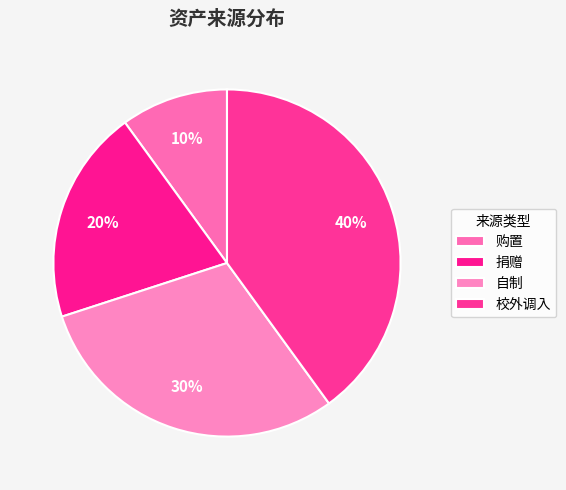

To the nearest percent, what is the combined percentage of 购置 and 校外调入?

50%